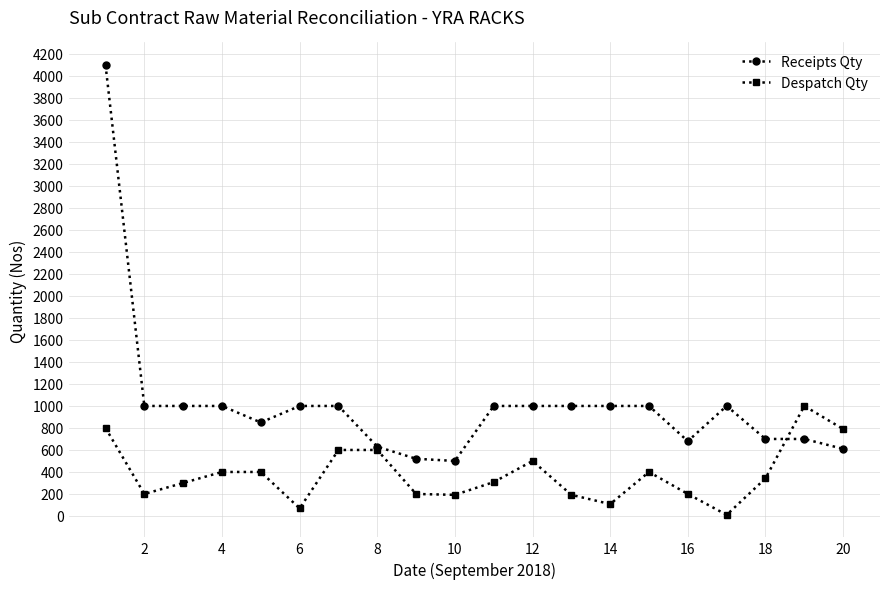

What is the minimum value for Receipts Qty?

500